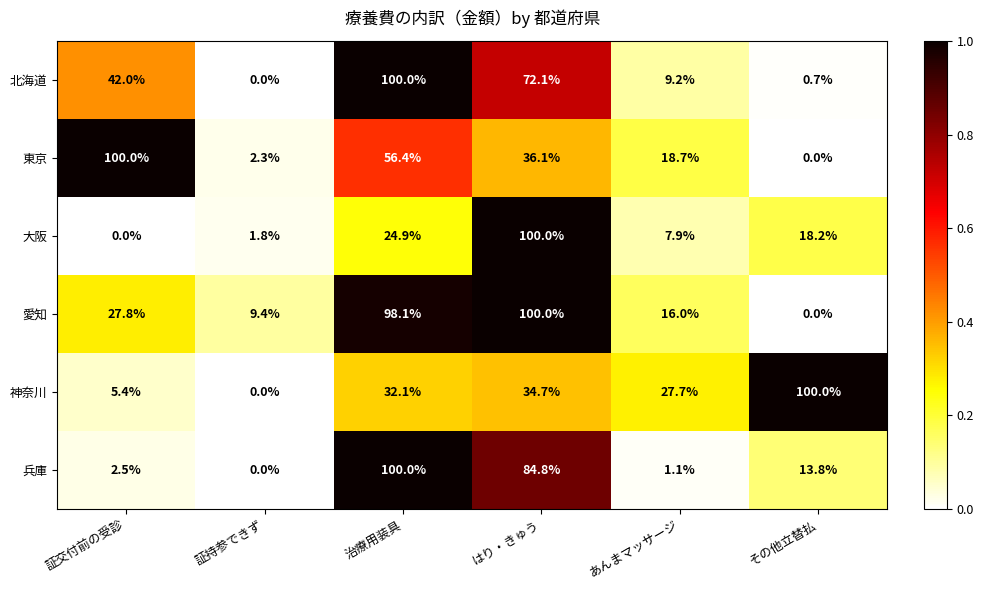

What is the sum of all 兵庫 values?

202.2